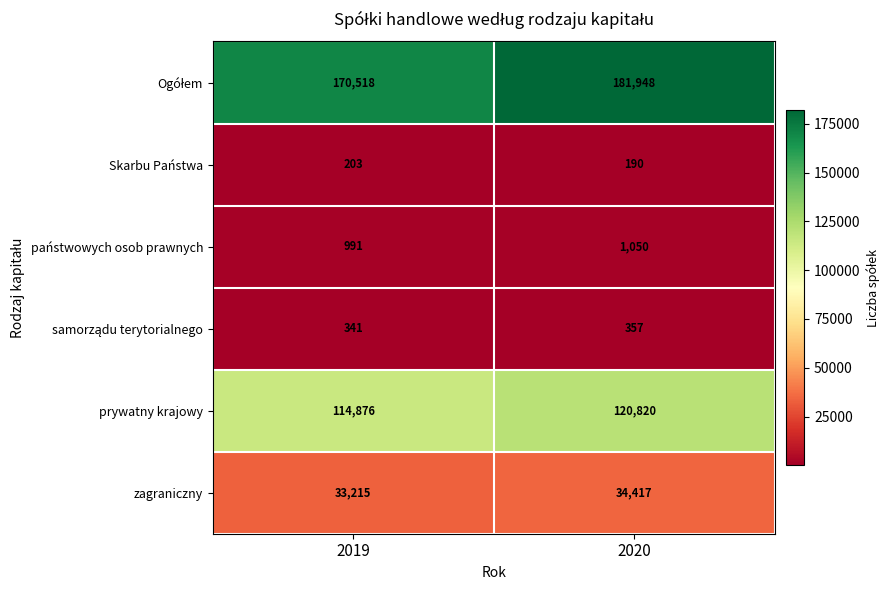

What is the total value across all series at 2020?

338782